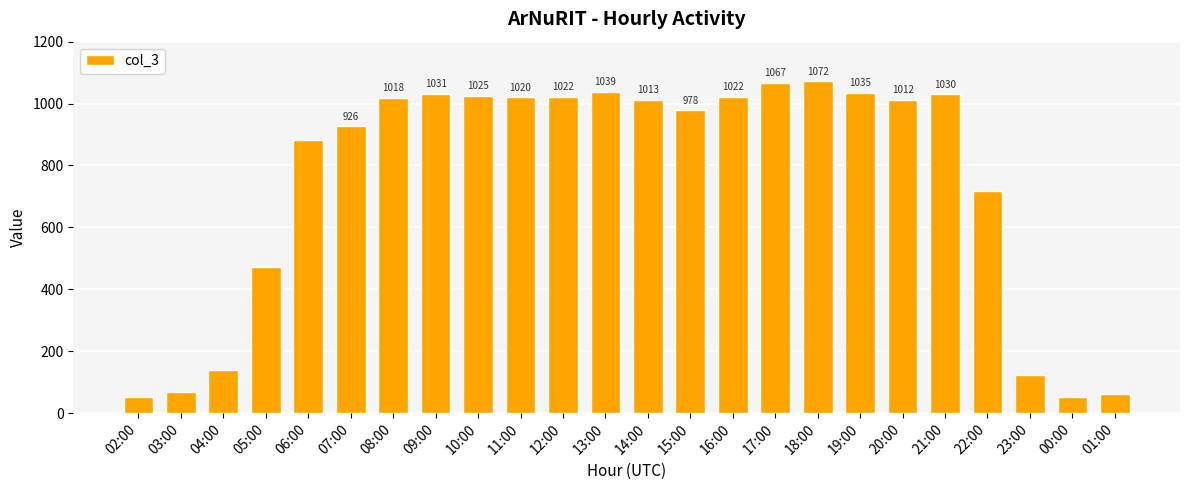

Reading right to left, extract all data points from this chart.

01:00=62	00:00=52	23:00=123	22:00=717	21:00=1030	20:00=1012	19:00=1035	18:00=1072	17:00=1067	16:00=1022	15:00=978	14:00=1013	13:00=1039	12:00=1022	11:00=1020	10:00=1025	09:00=1031	08:00=1018	07:00=926	06:00=881	05:00=472	04:00=140	03:00=69	02:00=51